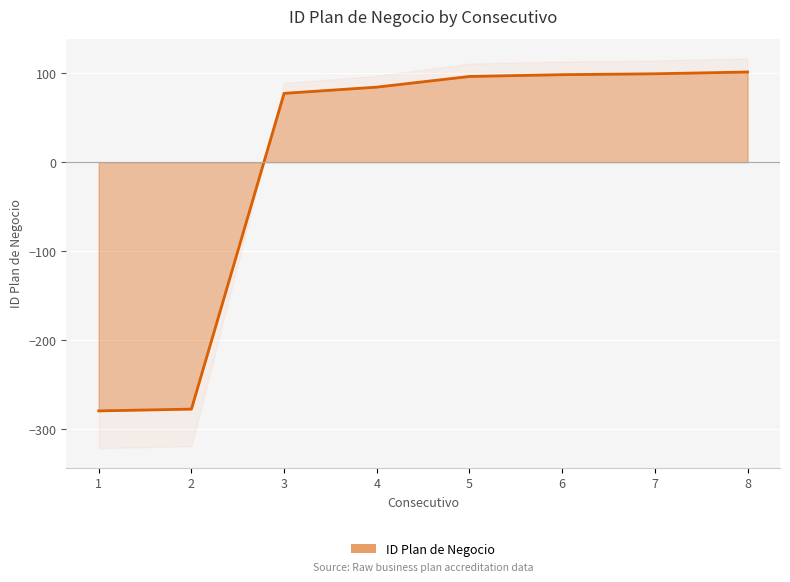

True or false: the data shows 98.4 at 6.

True